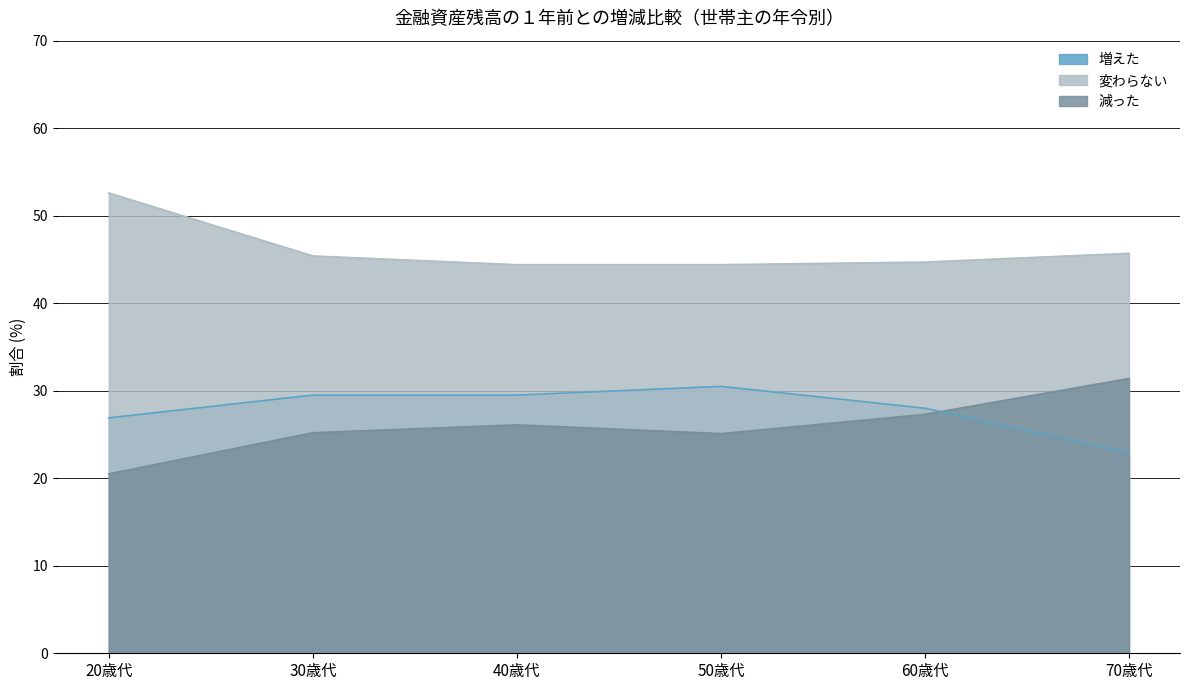

What is the smallest value displayed?

20.5